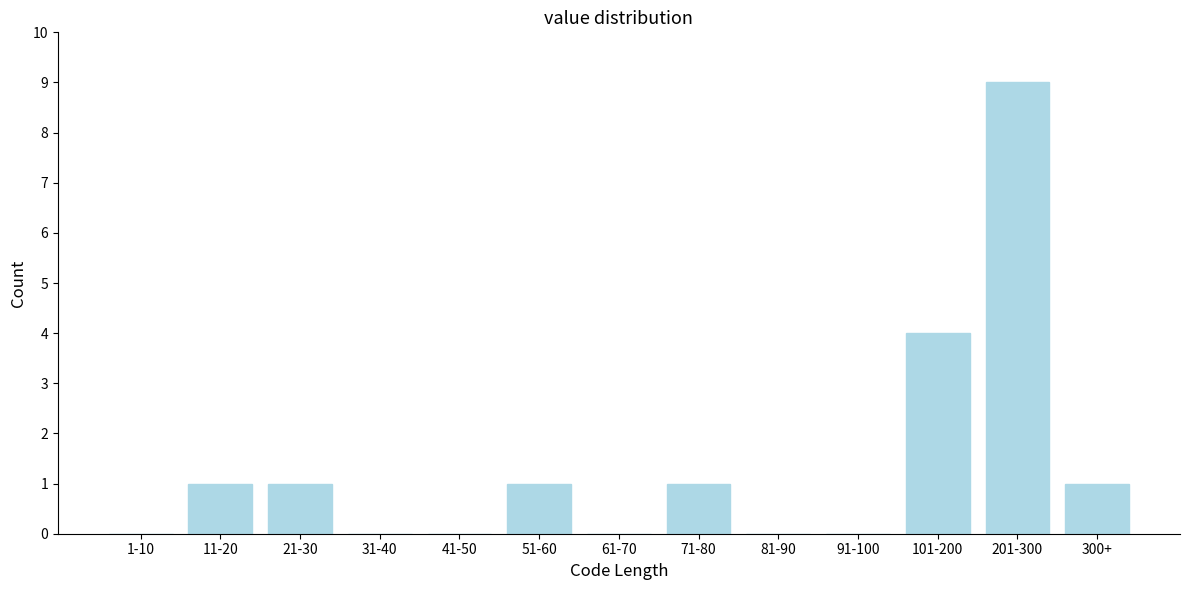

Reading left to right, list all the values displayed in this chart.

1-10=0	11-20=1	21-30=1	31-40=0	41-50=0	51-60=1	61-70=0	71-80=1	81-90=0	91-100=0	101-200=4	201-300=9	300+=1